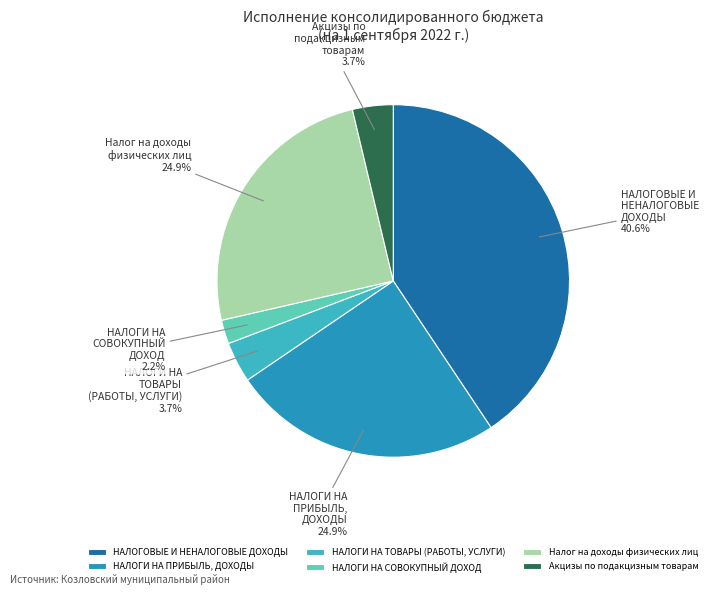

Is НАЛОГИ НА ПРИБЫЛЬ, ДОХОДЫ the majority of the pie?

No